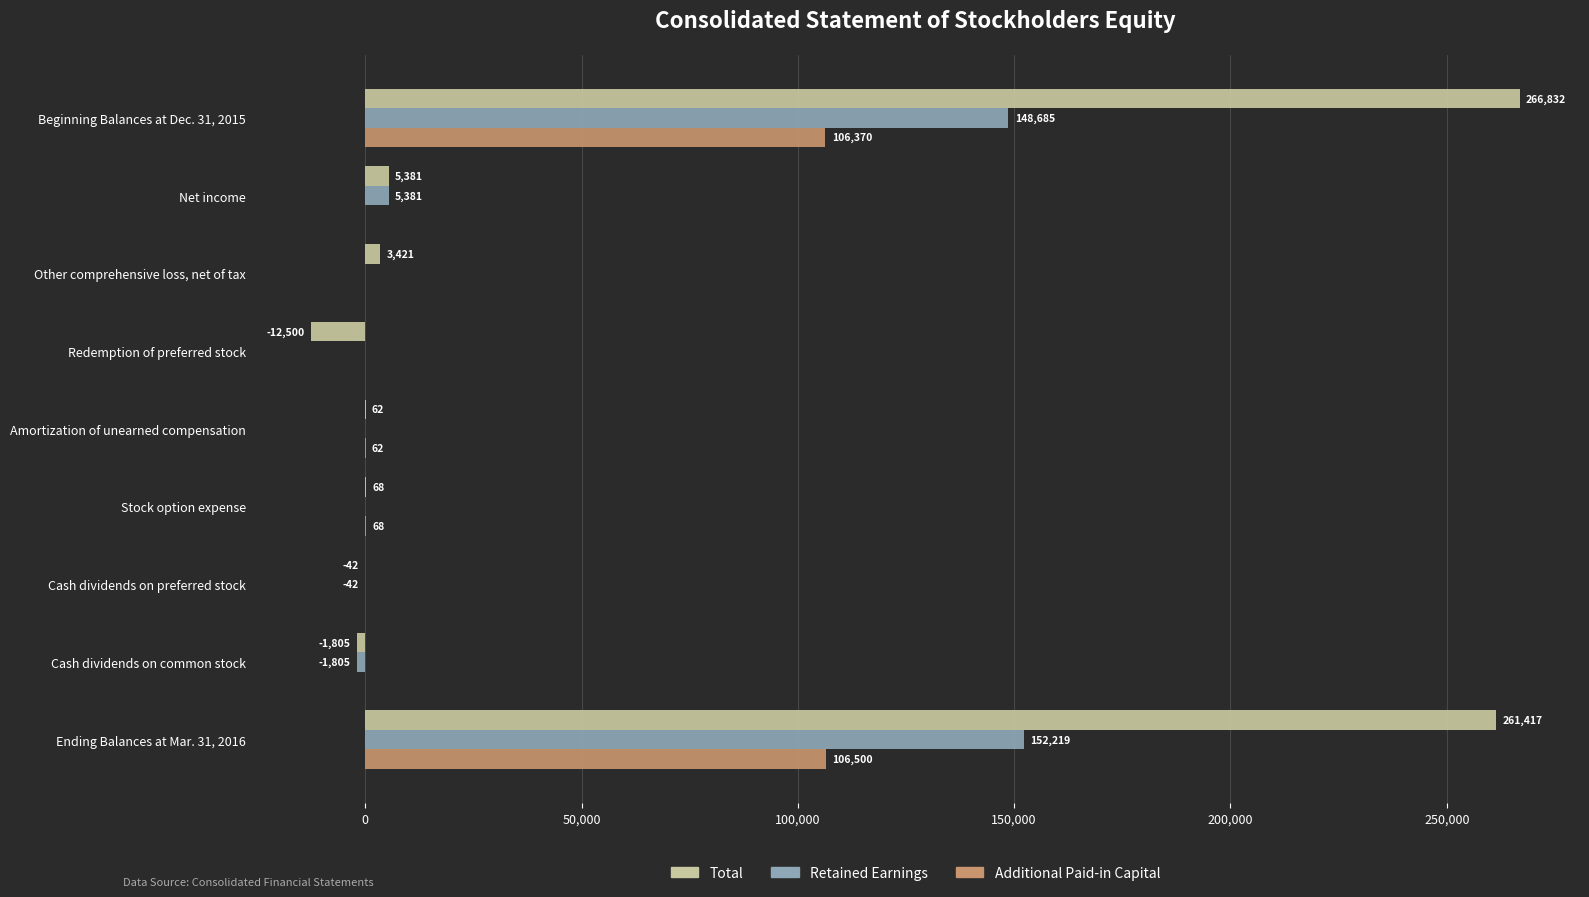

What is the approximate value of Retained Earnings at Ending Balances at Mar. 31, 2016, to the nearest 10?

152220